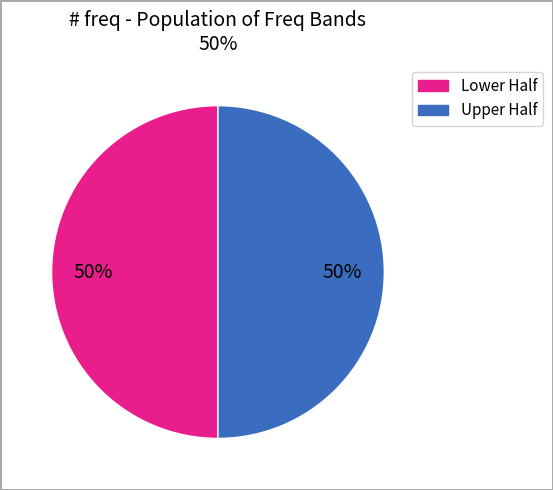

Does any single category account for the majority?

No